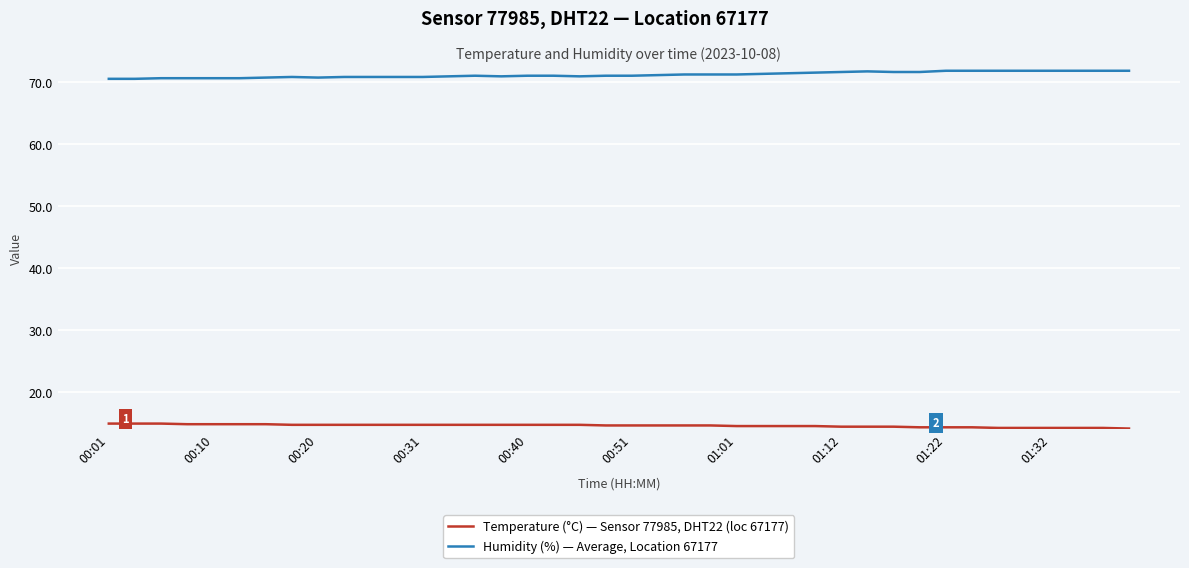

What is the smallest value displayed?

14.1